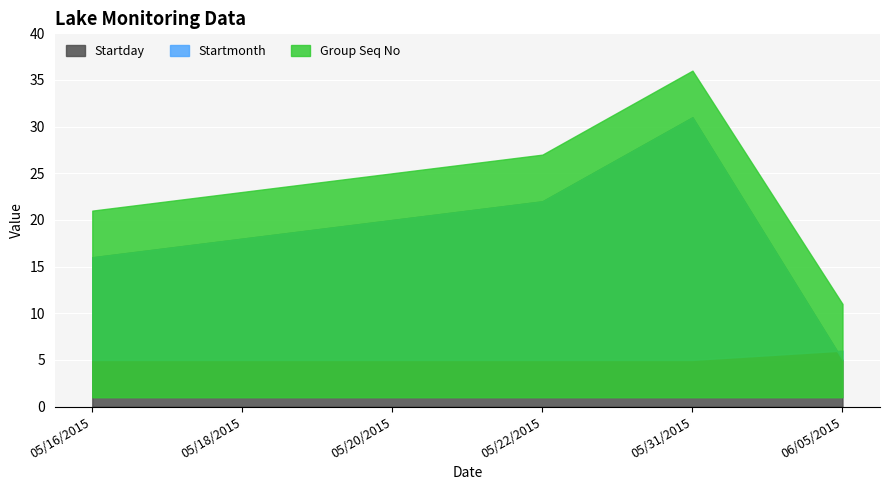

Is it true that Startday equals 16 at 05/16/2015?

True